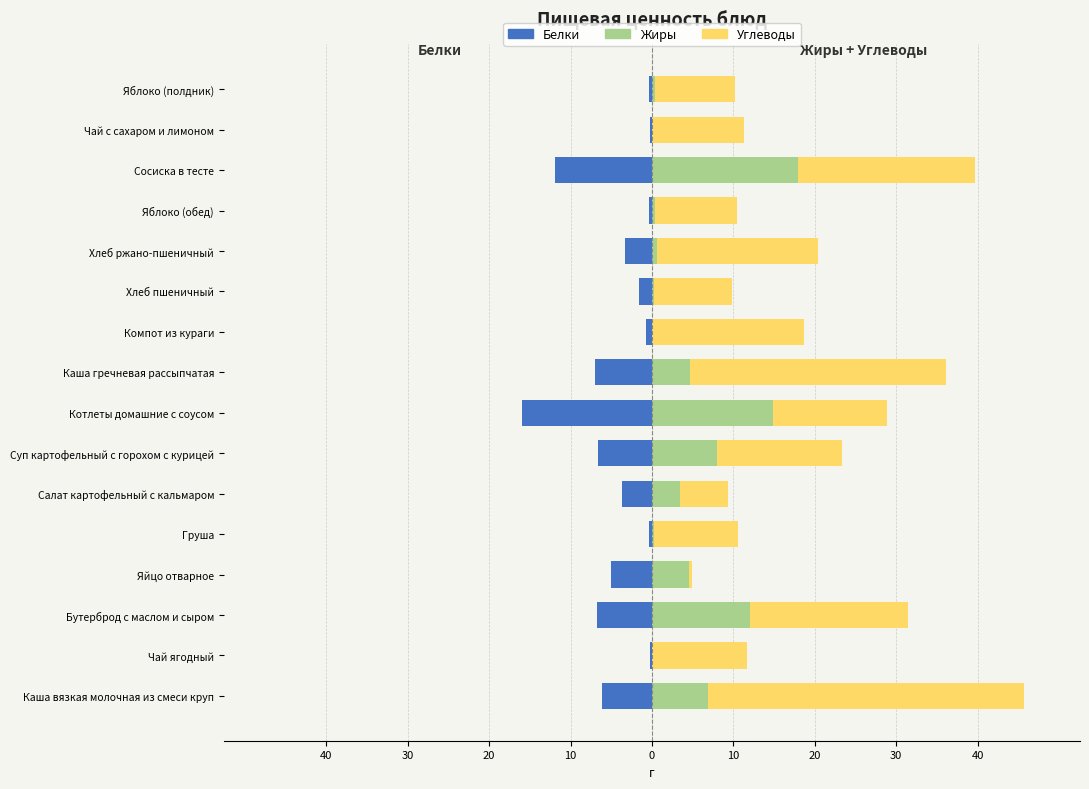

What is the lowest value of the Белки series?

-15.9